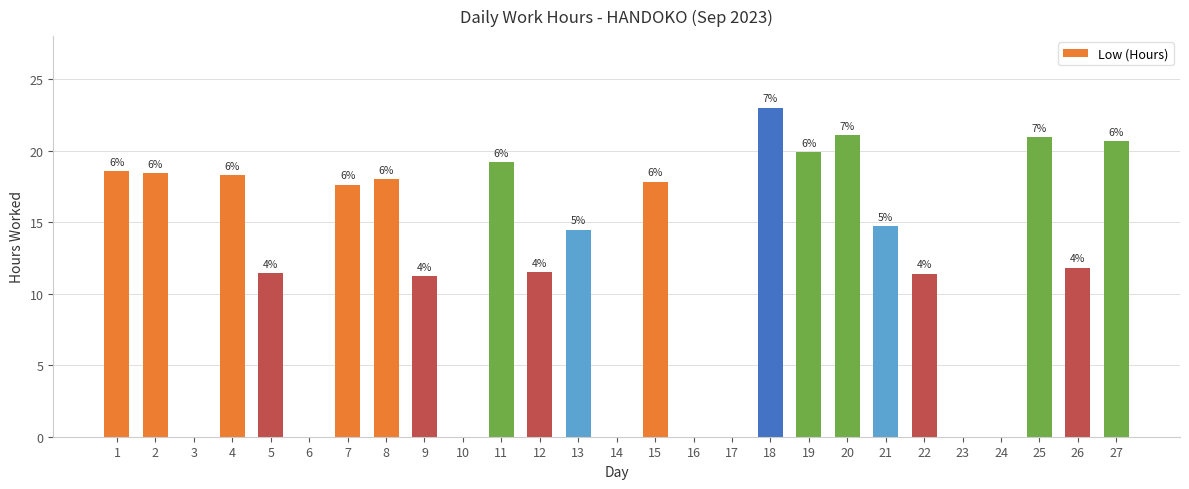

Rank the categories by value from highest to lowest.

18, 20, 25, 27, 19, 11, 1, 2, 4, 8, 15, 7, 21, 13, 26, 12, 5, 22, 9, 3, 6, 10, 14, 16, 17, 23, 24